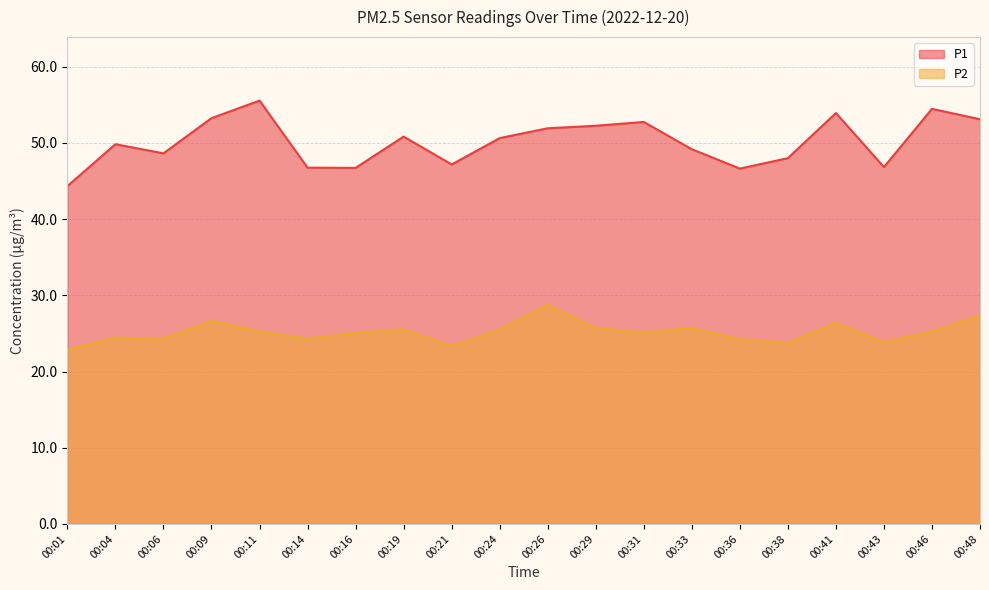

The value of P1 at 00:14 is 11.1. True or false?

False